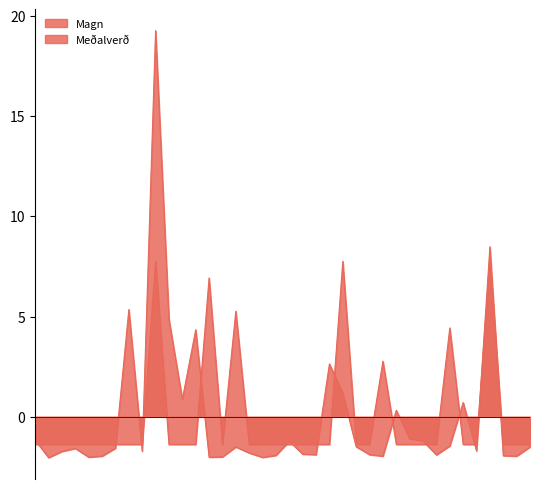

How many data points in Magn are less than -1?

28